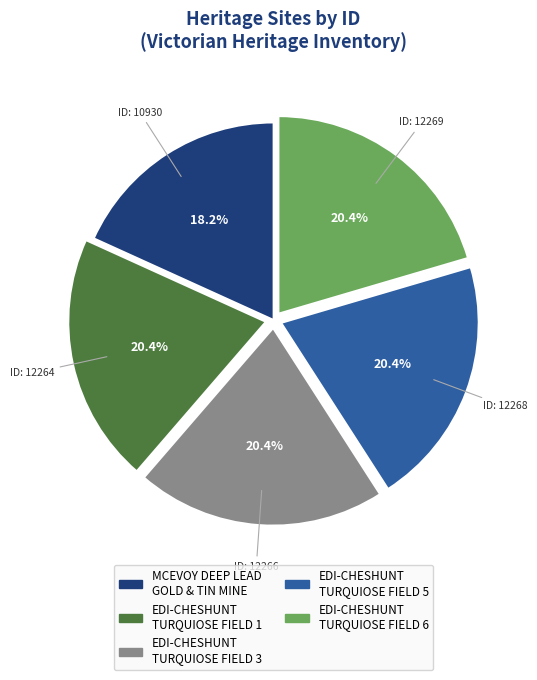

To the nearest percent, what is the average slice percentage?

20%